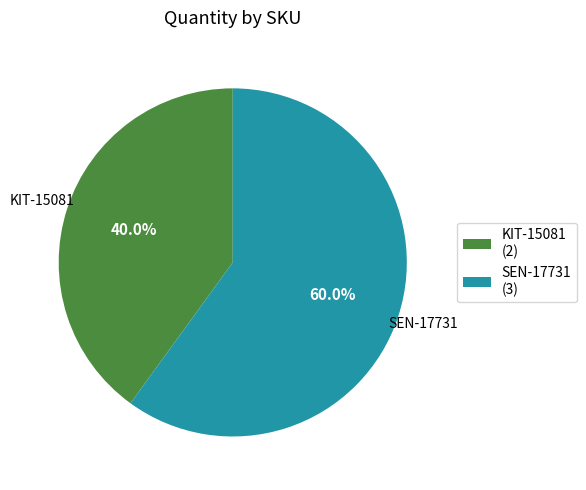

Is the sum of SEN-17731 and KIT-15081 greater than half?

Yes